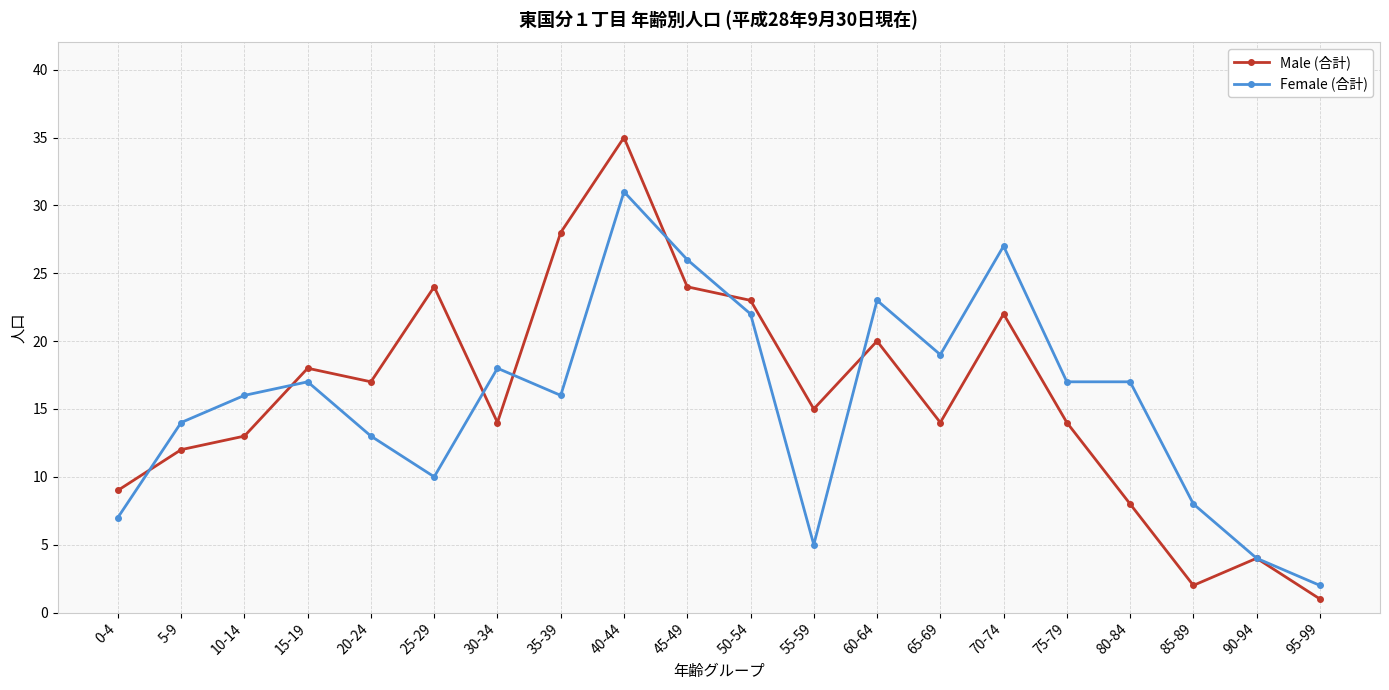

What is the label of the 12th point from the left?

55-59